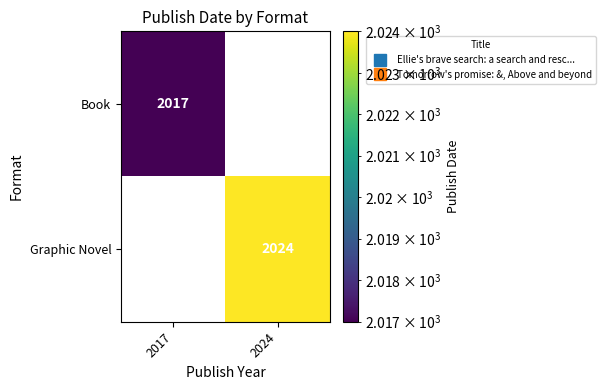

The Book series shows 3150.3 at 2017. True or false?

False